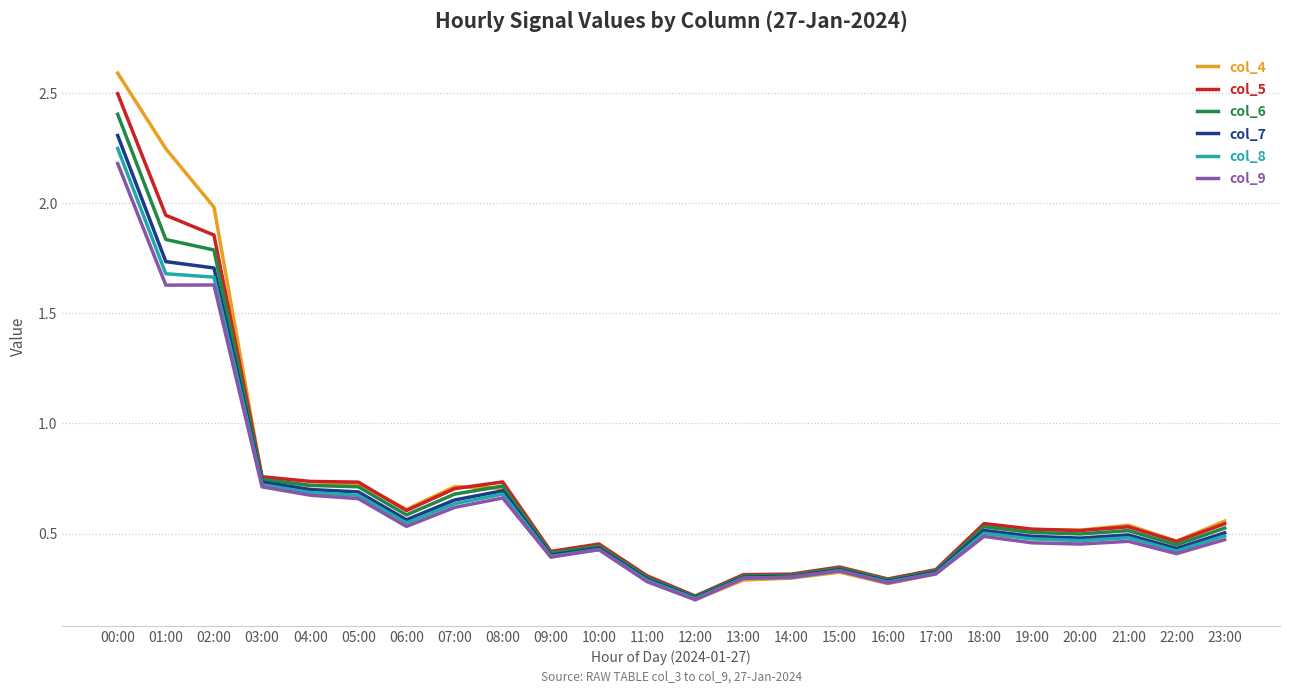

Which series has the largest range (max minus min)?

col_4